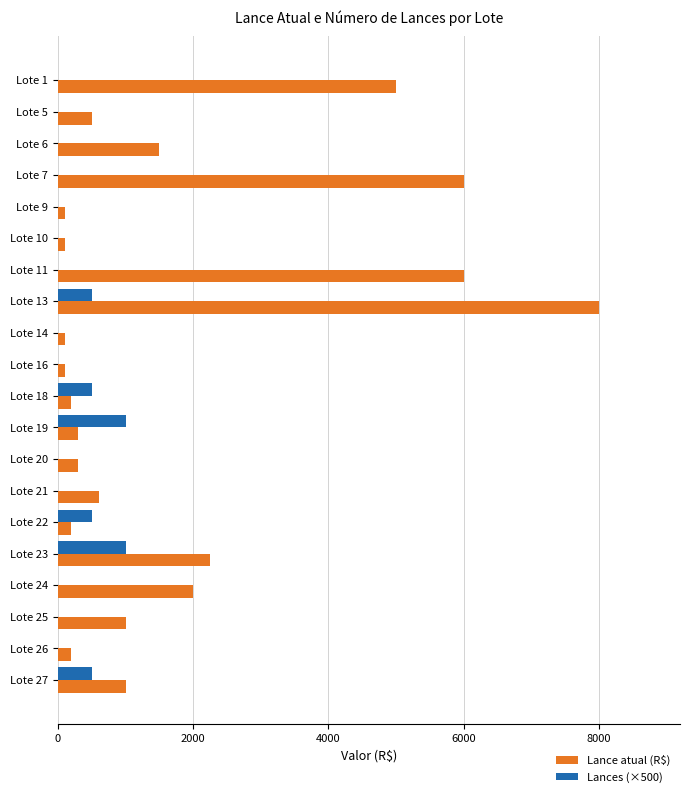

What is the greatest value displayed?

8000